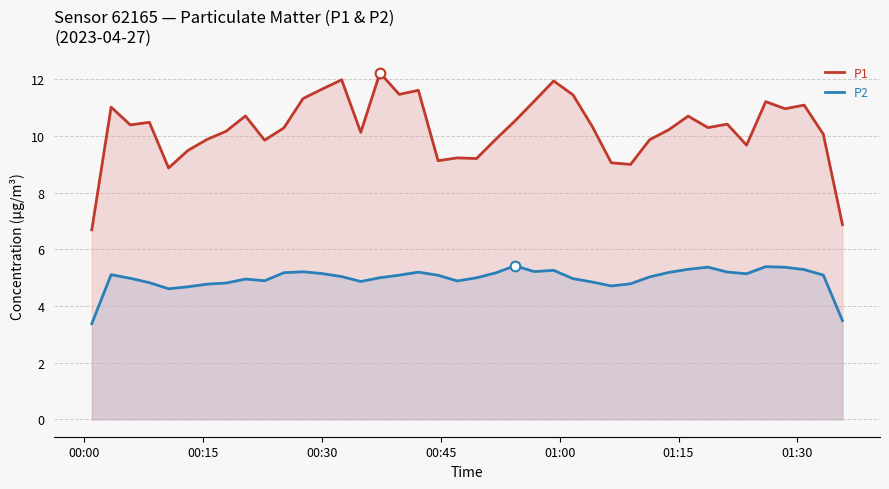

How many lines are shown in the chart?

2